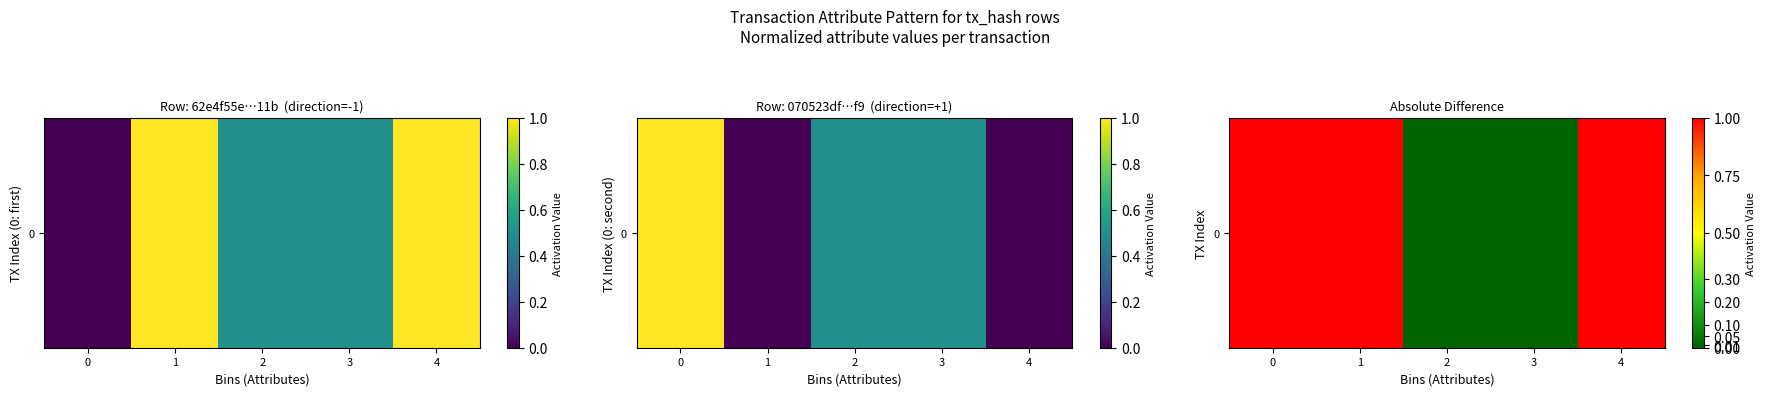

How many data points does each series have?

5